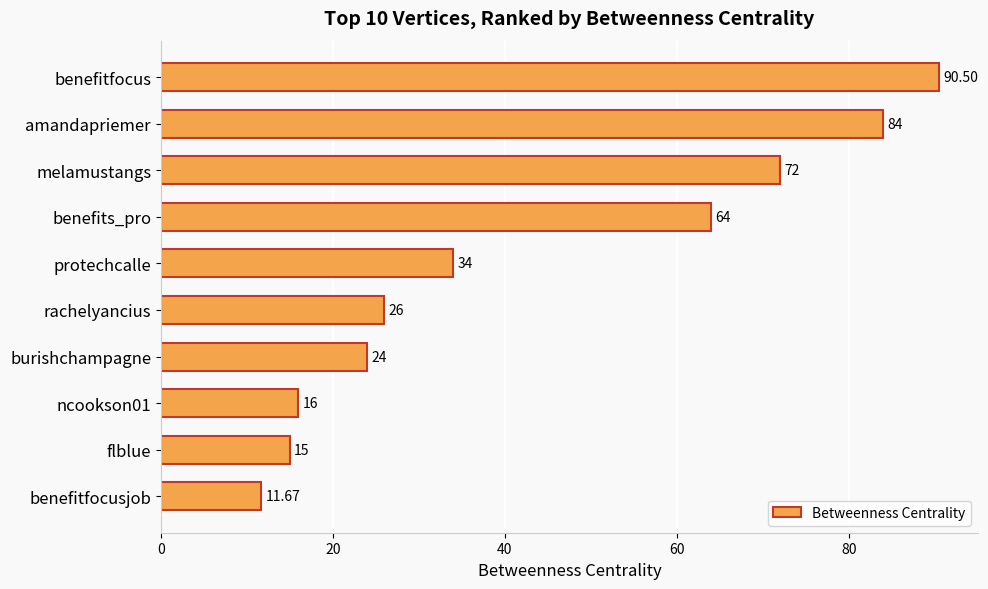

What is the difference between the second highest and second lowest values?

69.0